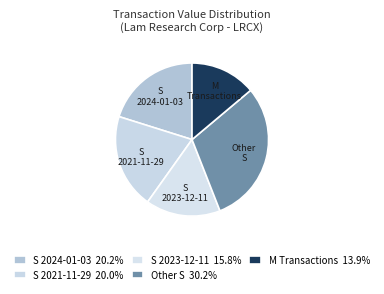

How many slices are in this pie chart?

5